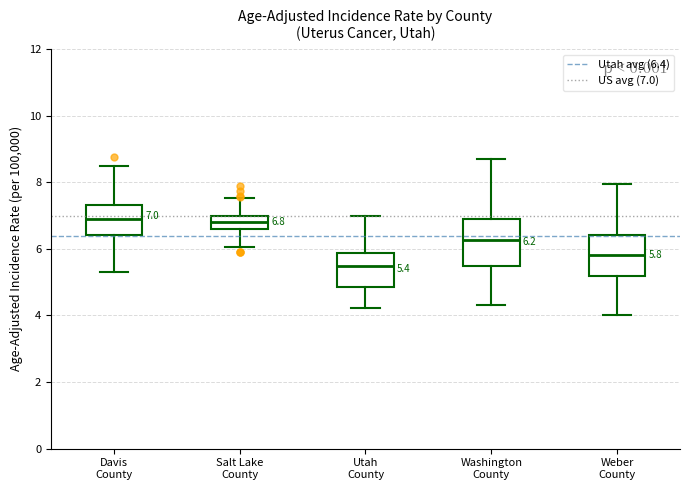

Which box's median line is the lowest?

Utah County